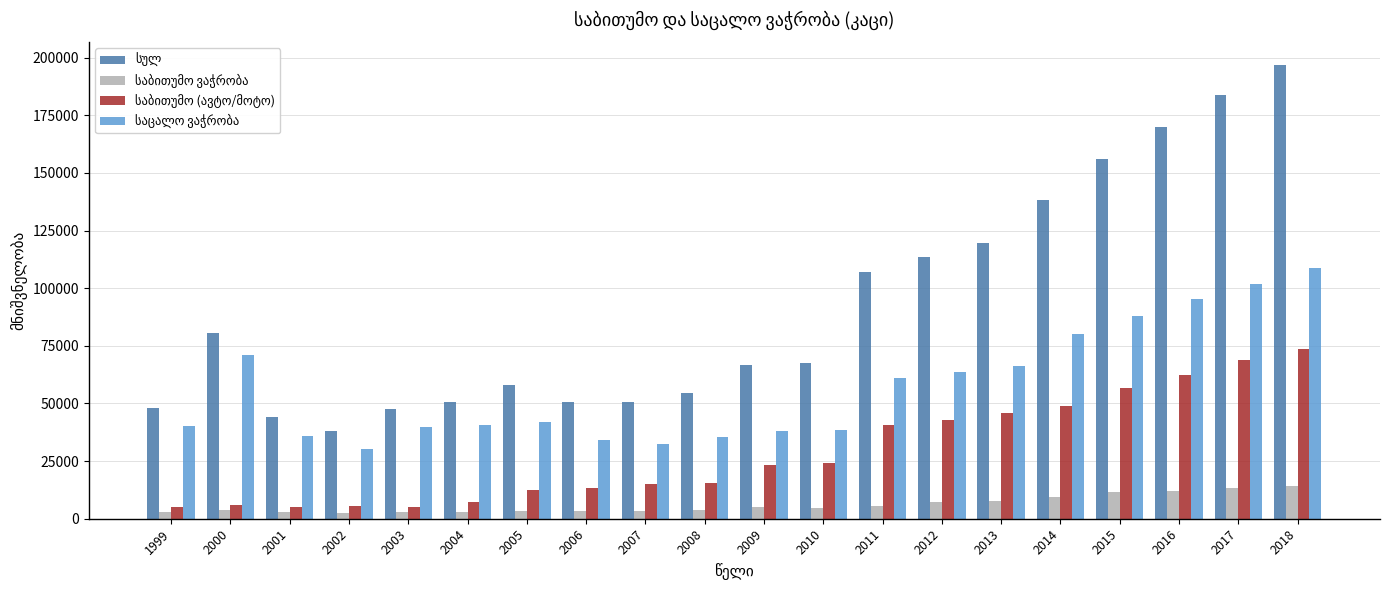

What is the total value across all series at 2016?

339397